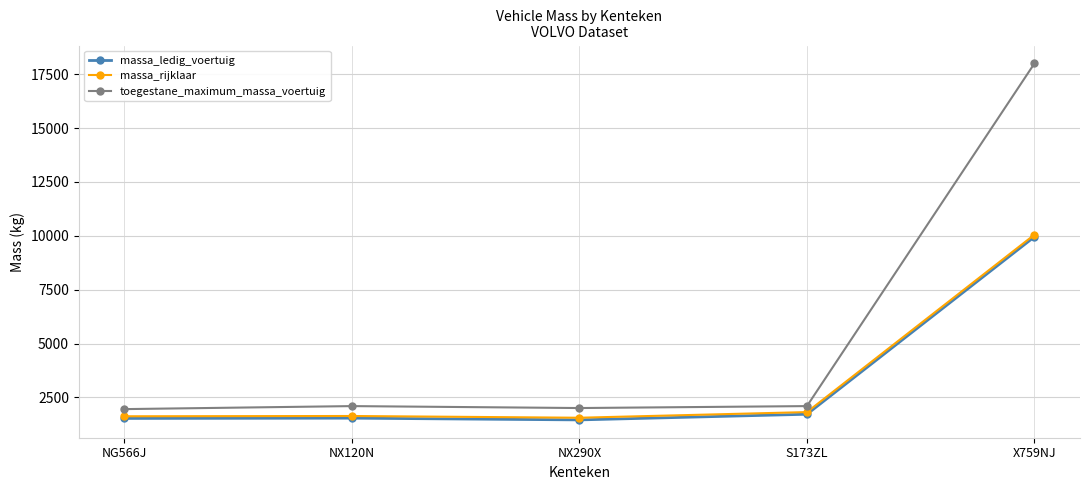

True or false: massa_rijklaar has more than 1 interior local peaks.

False